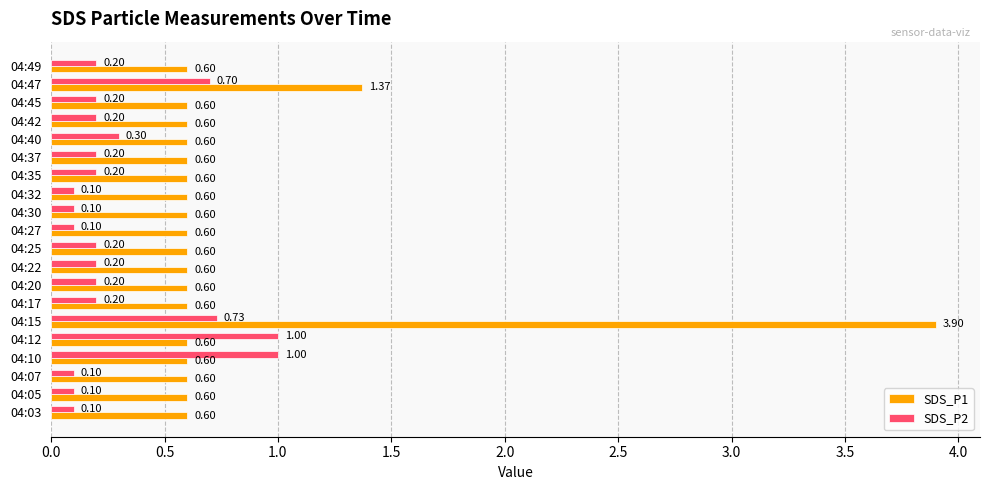

At which category is the sum across all series the highest?

04:15